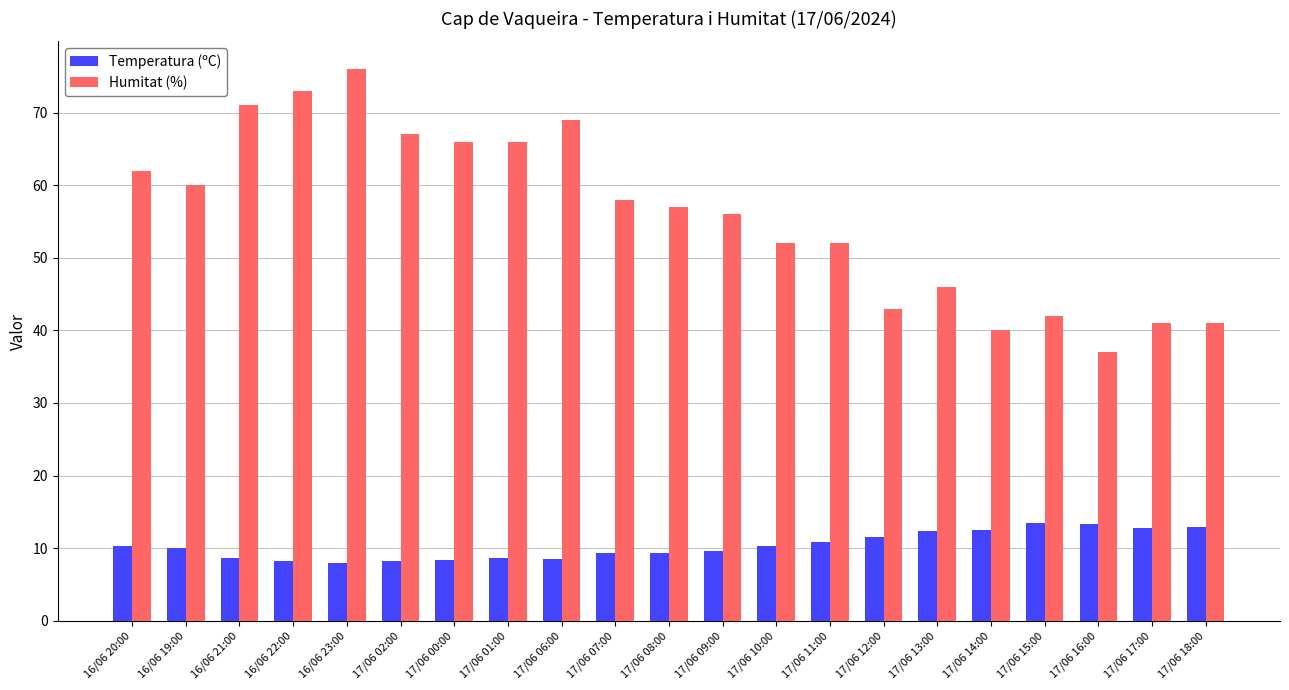

What are all the series names shown in the legend?

Temperatura (ºC), Humitat (%)